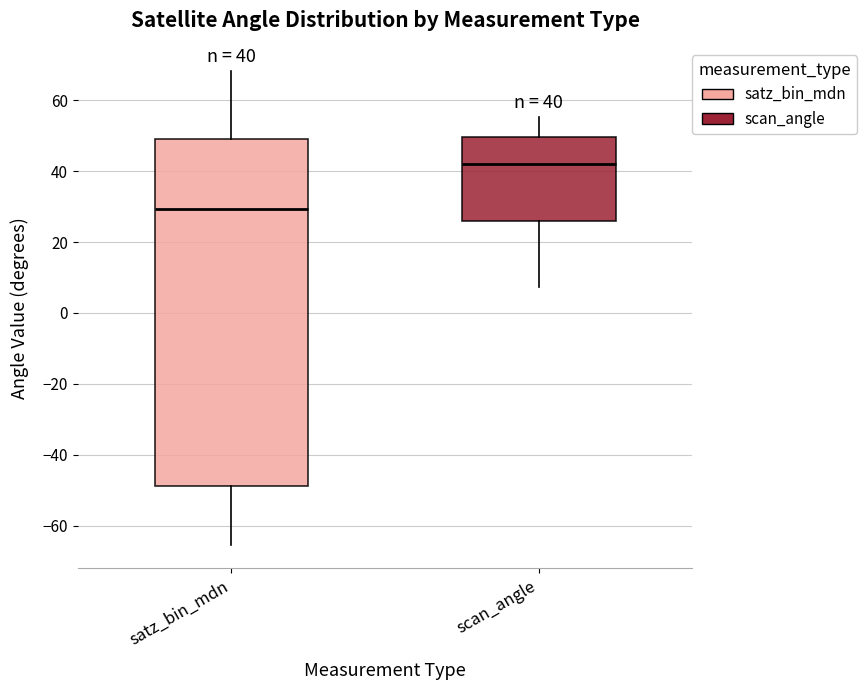

Which box has the lowest median line?

satz_bin_mdn